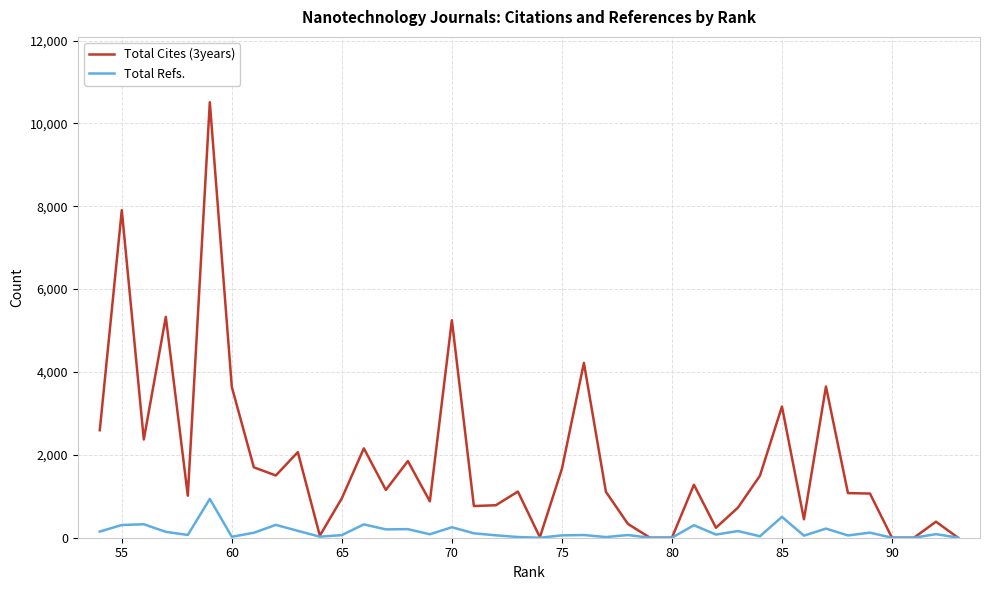

How many lines are shown in the chart?

2